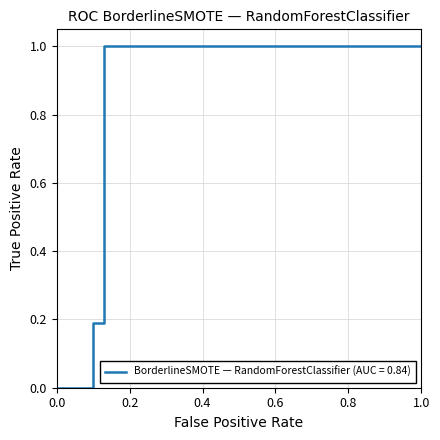

Is this an area chart (filled region under the line)?

No